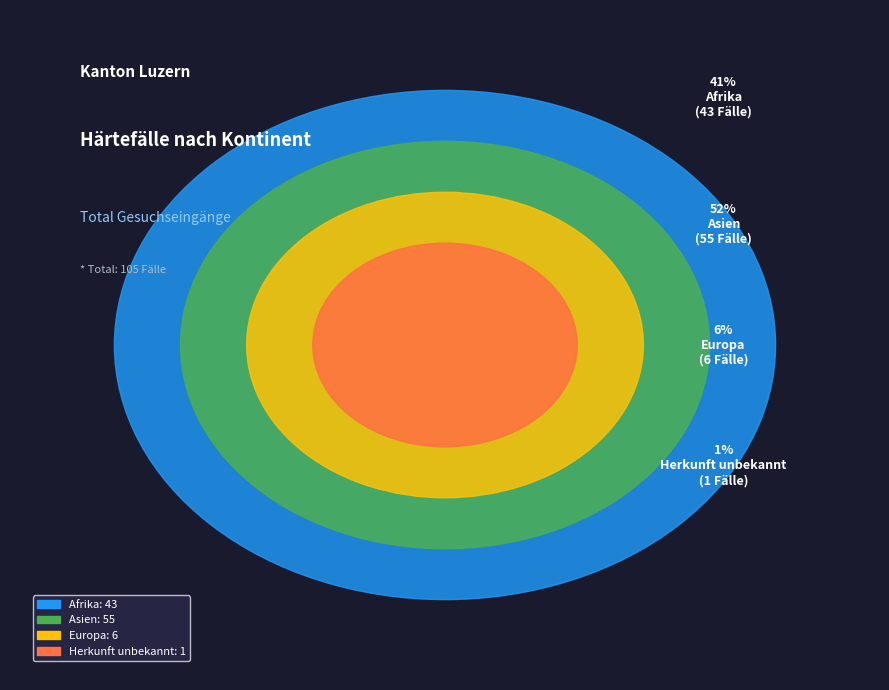

To the nearest percent, what percentage of the pie is Asien?

52%